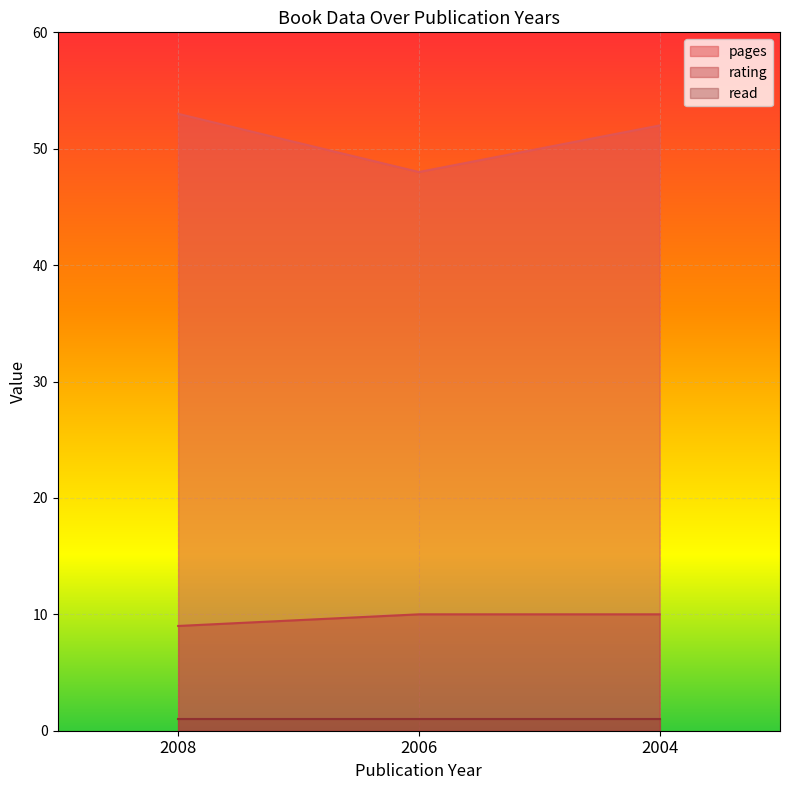

At which label does pages reach its minimum?

2006